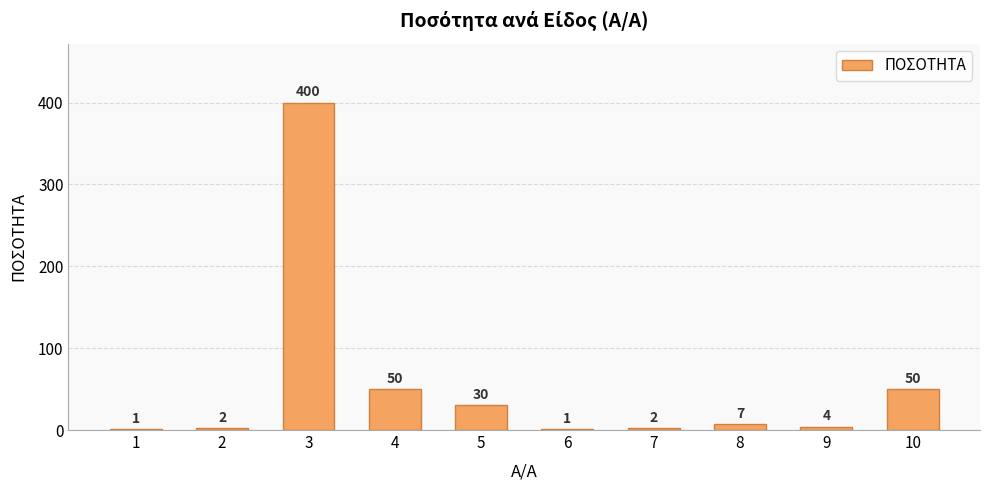

Reading left to right, list all the values displayed in this chart.

1=1	2=2	3=400	4=50	5=30	6=1	7=2	8=7	9=4	10=50